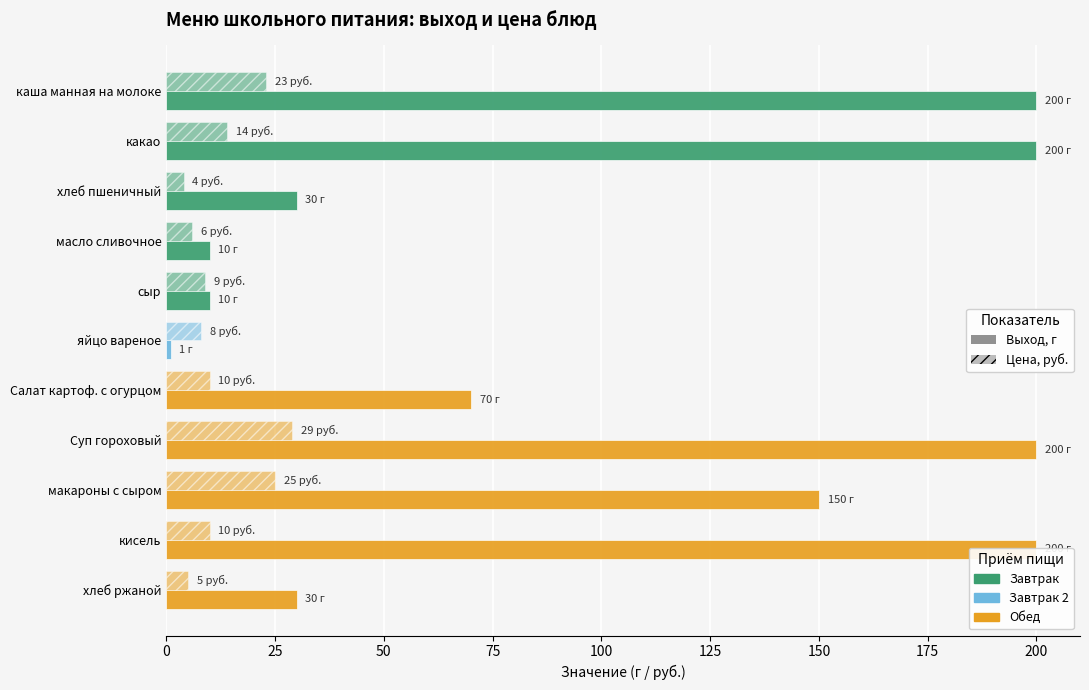

How many categories are shown in the chart?

11